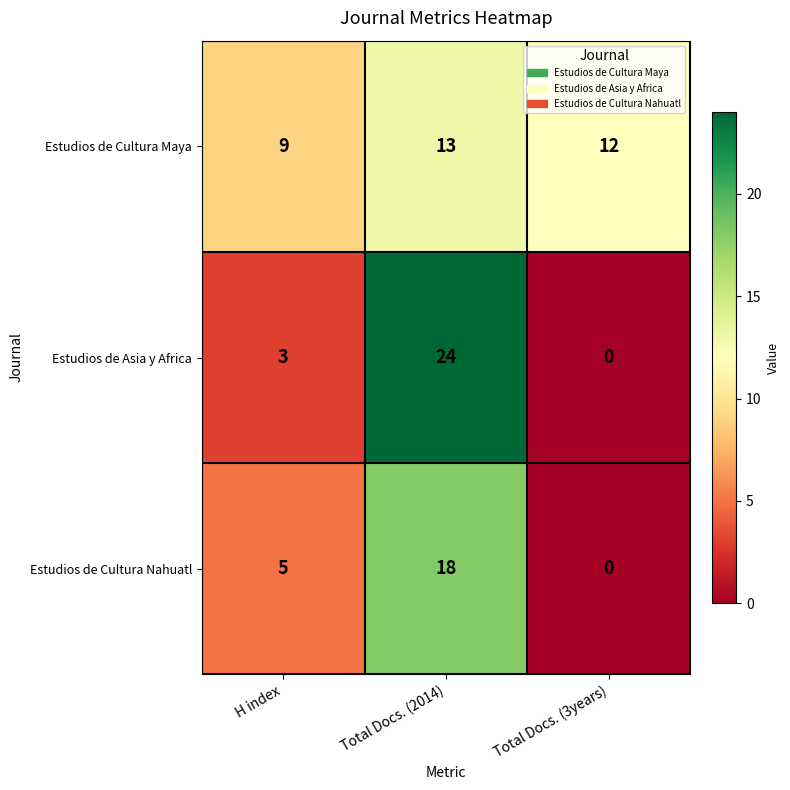

Which series has the widest spread of values?

Estudios de Asia y Africa